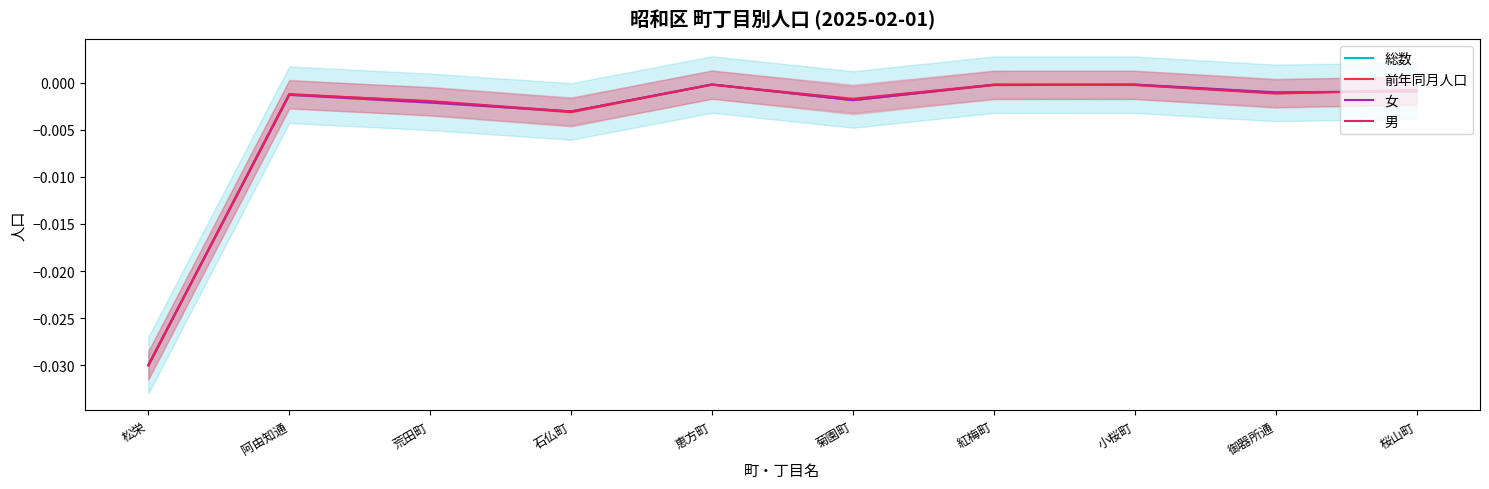

List the series in order of their peak value, lowest first.

男, 前年同月人口, 総数, 女